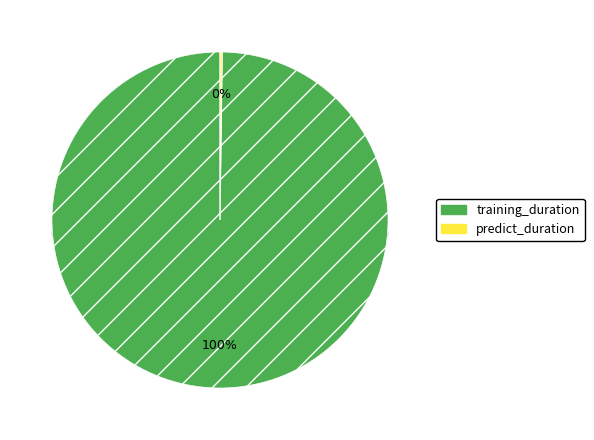

Combined, do predict_duration and training_duration account for over 50%?

Yes